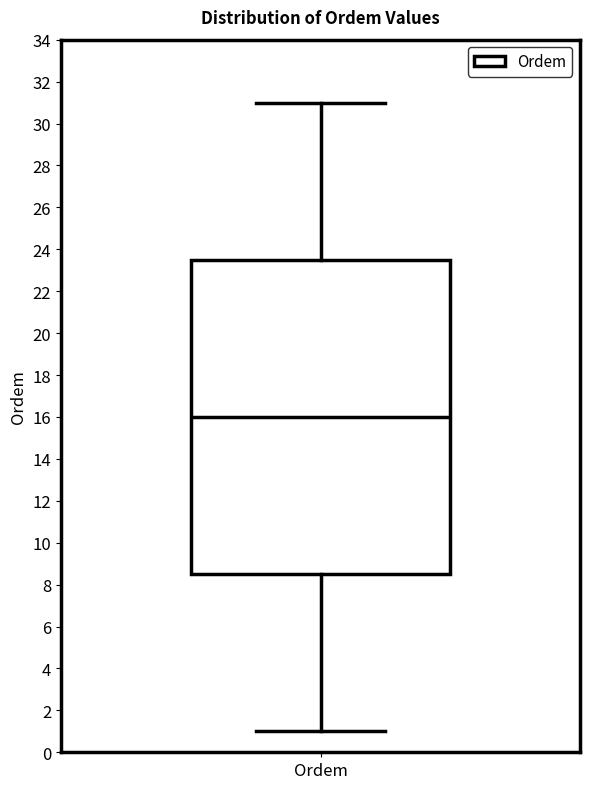

Read this box plot against the y-axis: the position of the median line, the range covered by the box, and the ends of both whiskers. The values are not printed on the chart, so give them approximately, as read against the axis.

median 16.0, box 8.6 to 23.6, whiskers 1.0 to 31.0